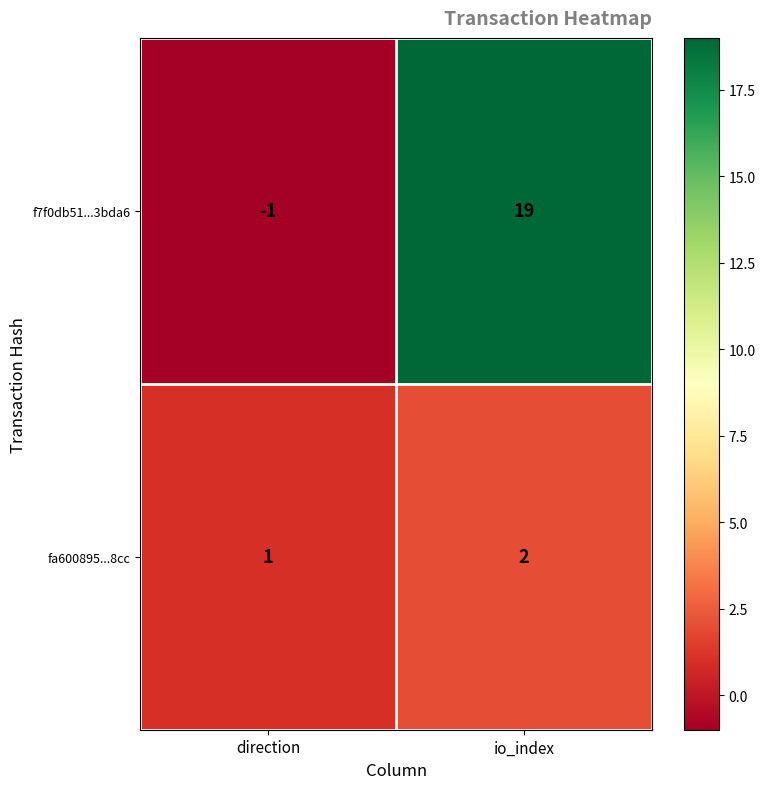

What is the spread (max minus min) of values at io_index?

17